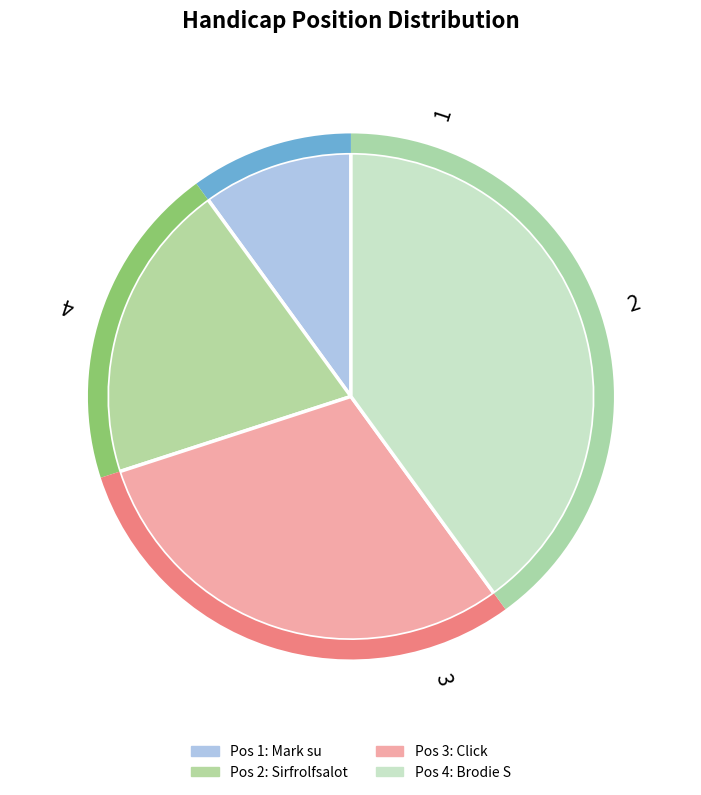

Approximately how many times larger is the value at 4 compared to 3?

1.3